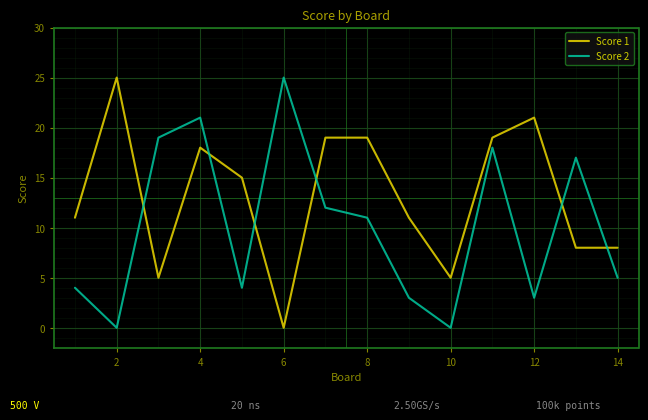

True or false: Score 2 and Score 1 cross at least once.

True